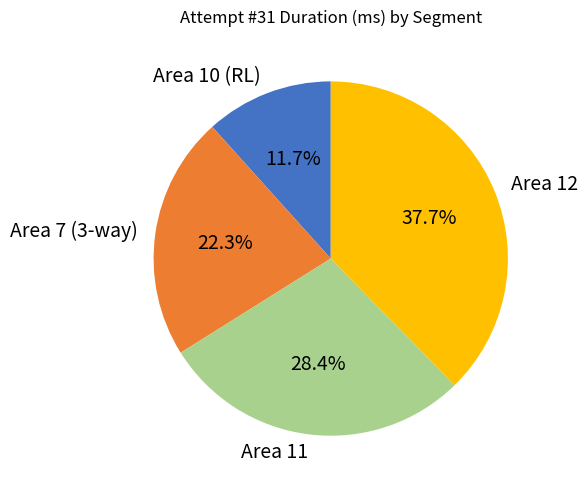

Approximately how many times larger is the value at Area 7 (3-way) compared to Area 10 (RL)?

1.9